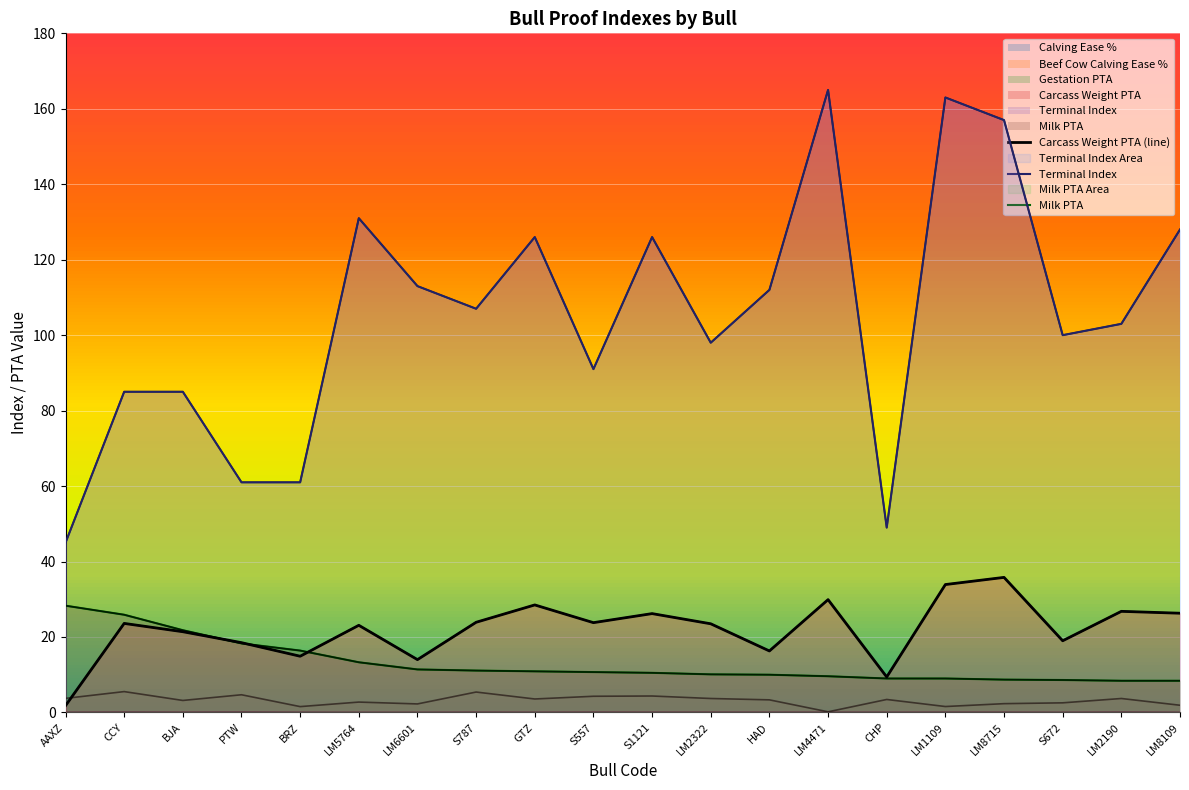

True or false: Milk PTA has a value of 6.9 at BRZ.

False